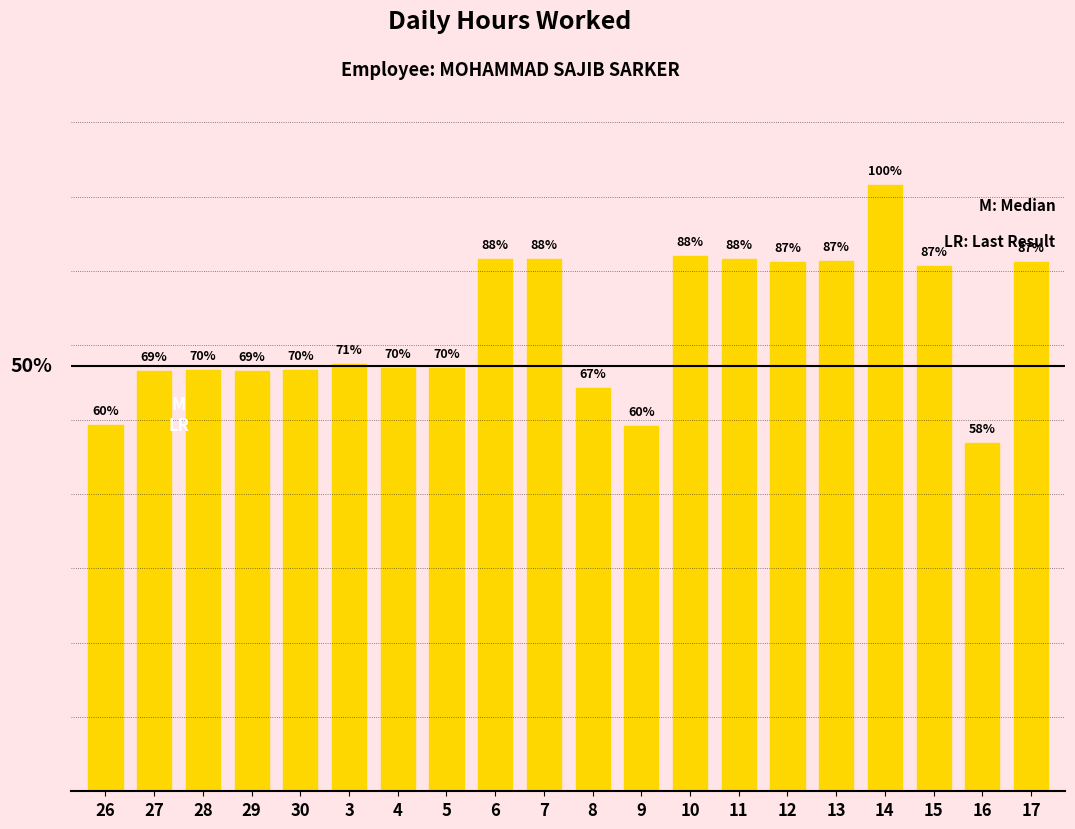

Which has a higher value, 10 or 9?

10